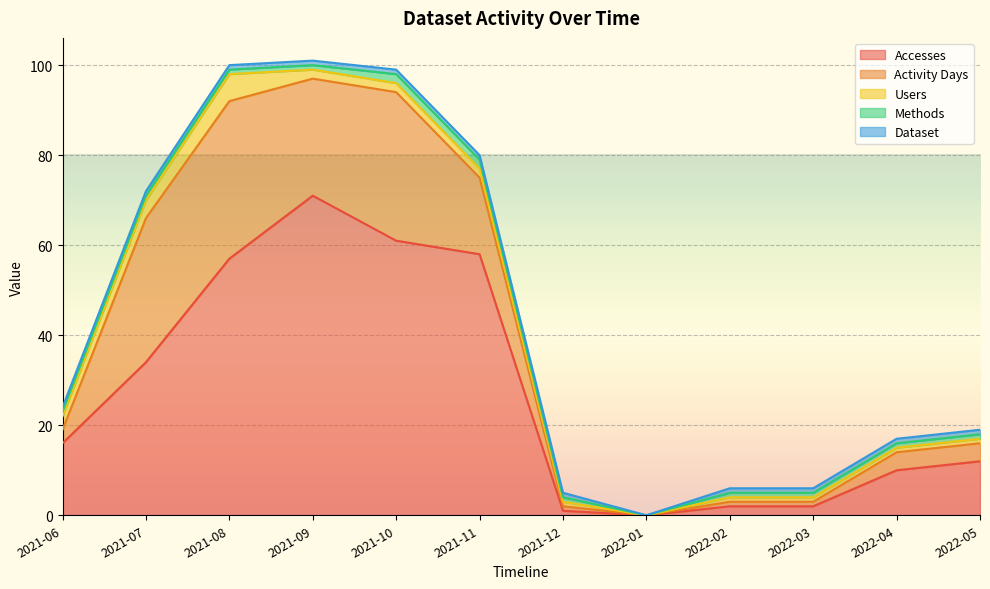

Which series changed the most between 2021-06 and 2021-12?

Accesses